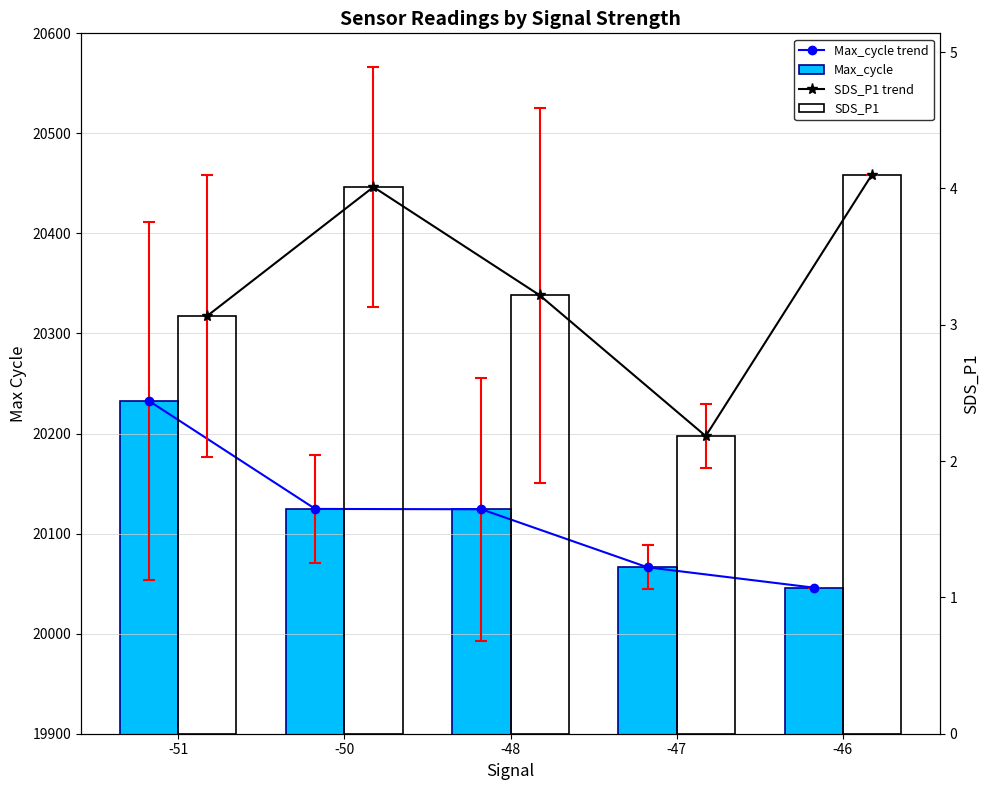

What is the spread (max minus min) of values at -51?

20229.4